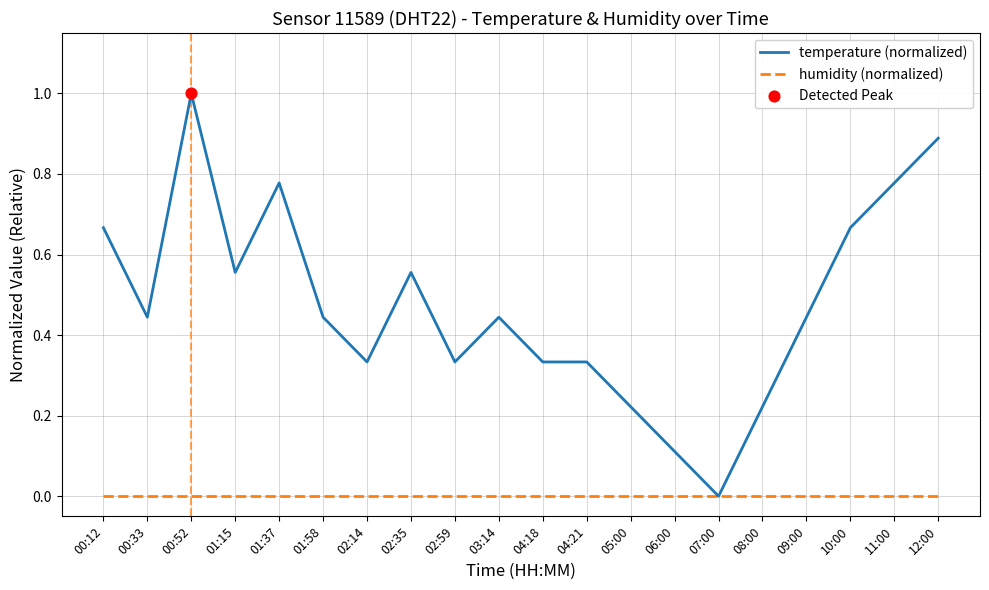

What position from the left is 04:18?

11